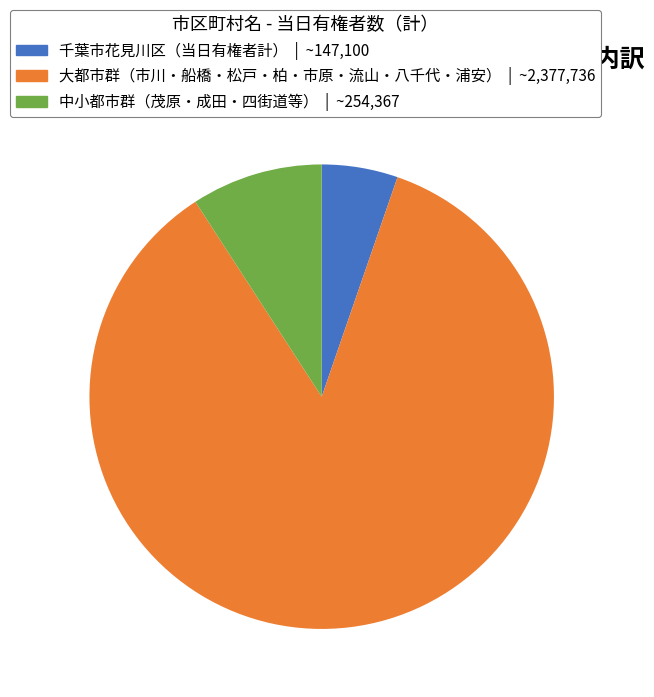

Is there any slice that represents more than half of the pie?

Yes